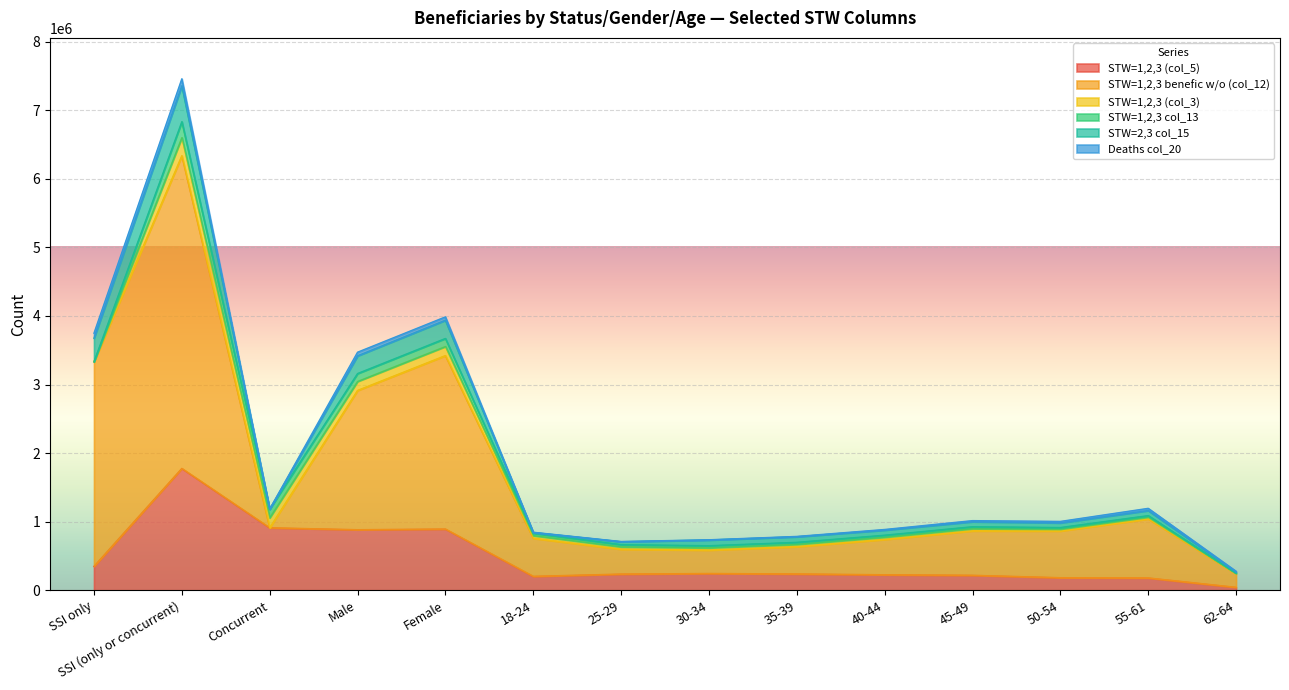

What is the sum of the STW=1,2,3 (col_3) values at Female and Concurrent?

277070